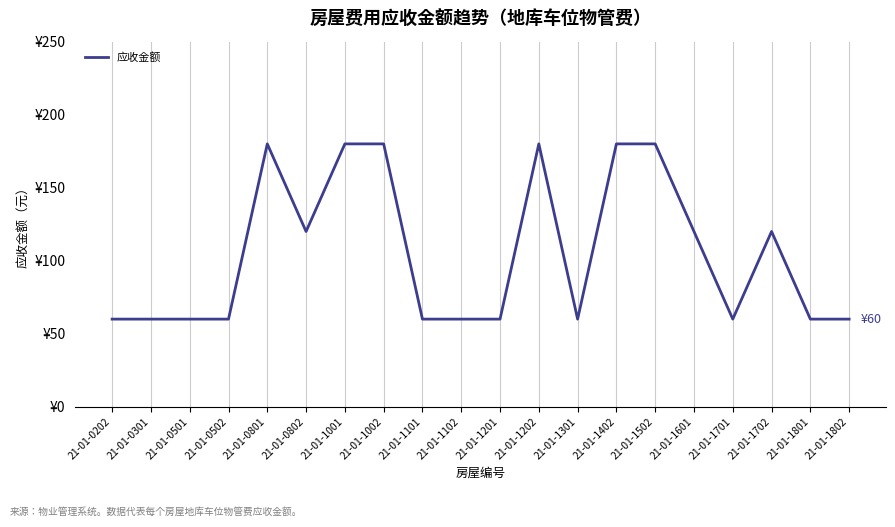

What is the smallest value displayed?

60